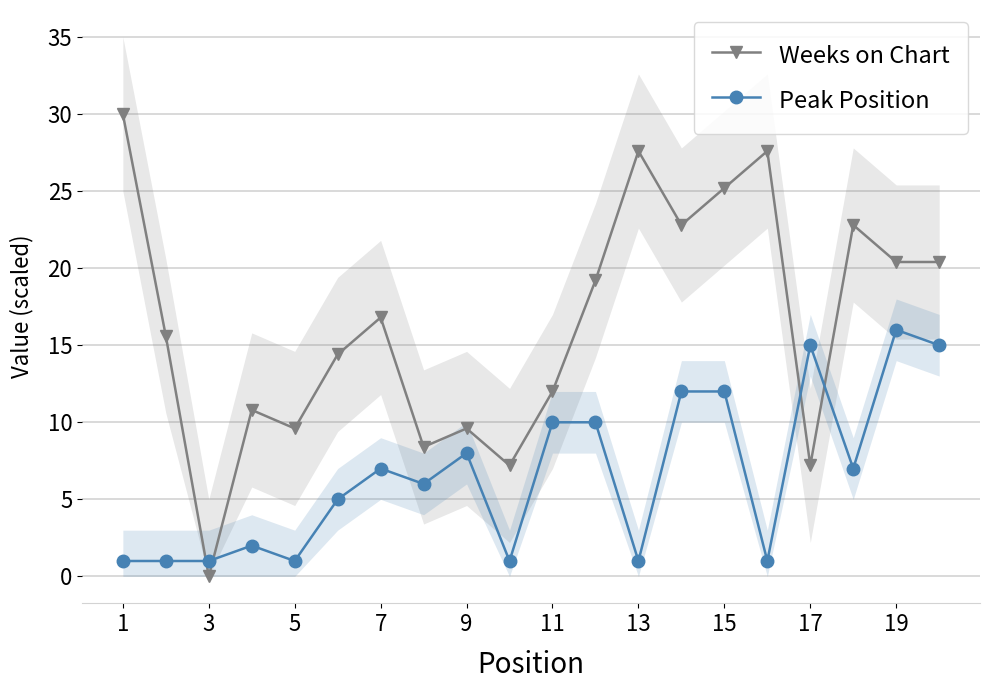

Is it true that Weeks on Chart equals 14.3 at 19?

False